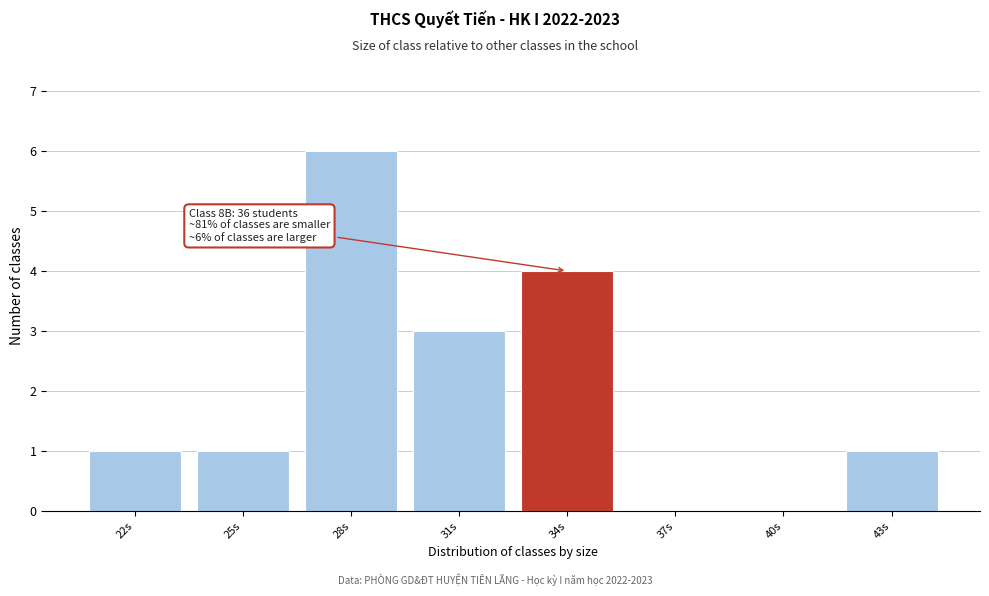

Reading right to left, list all the values displayed in this chart.

43s=1	40s=0	37s=0	34s=4	31s=3	28s=6	25s=1	22s=1